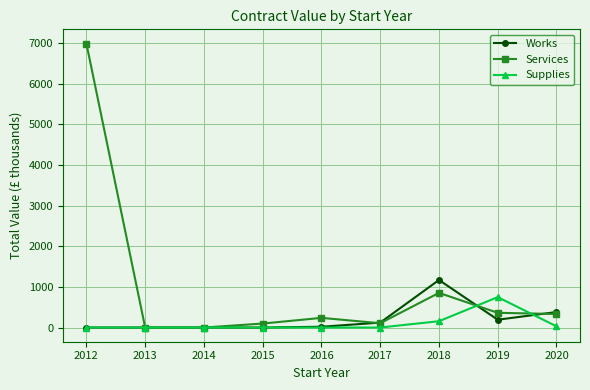

True or false: Services has more than 0 interior local peaks.

True